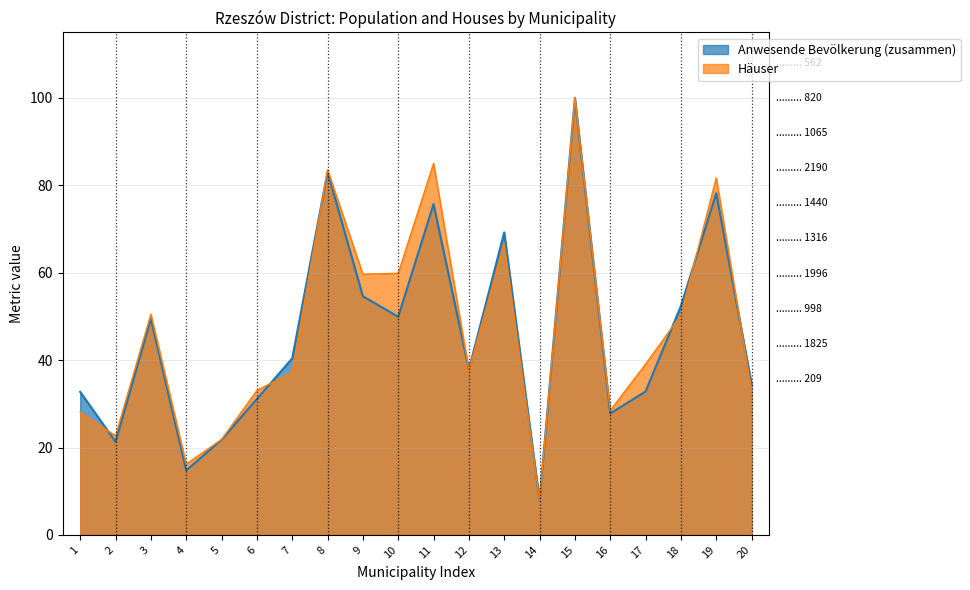

The Häuser series shows 33.1 at 6. True or false?

True